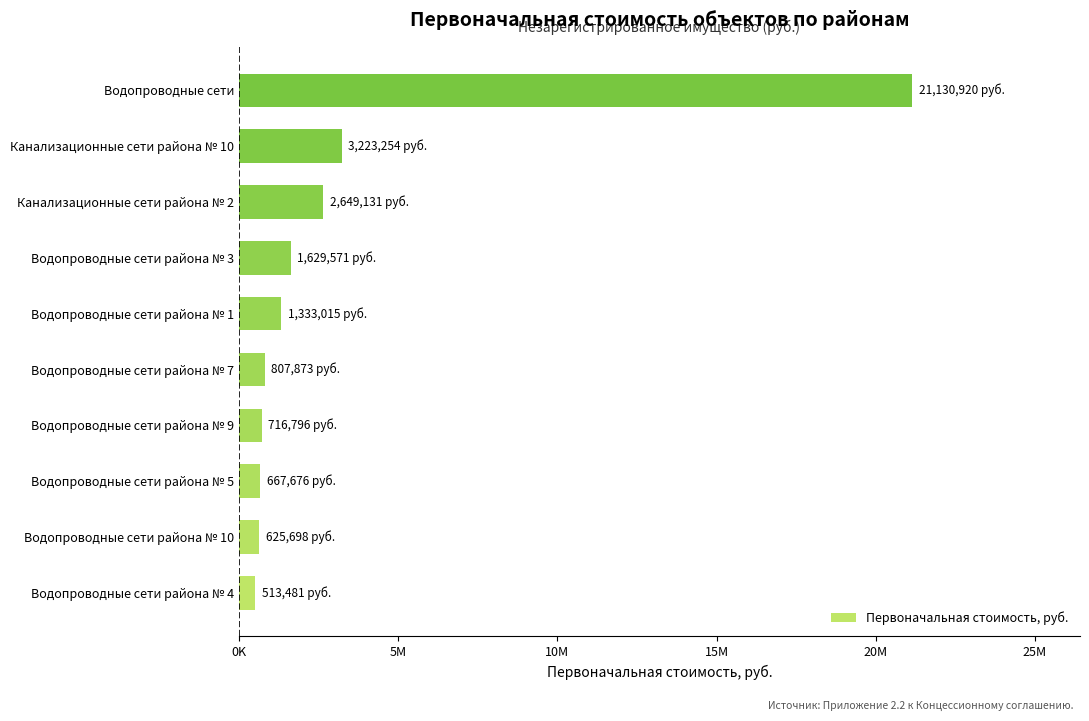

Does the chart contain any negative values?

No